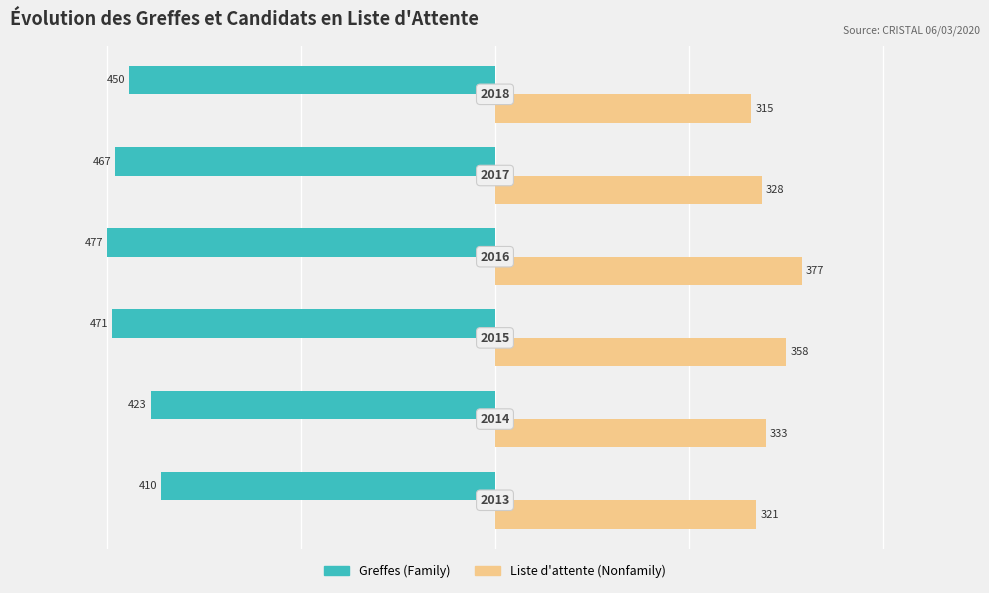

Reading left to right, extract all data points from this chart.

Family: -410	-423	-471	-477	-467	-450
Nonfamily: 321	333	358	377	328	315